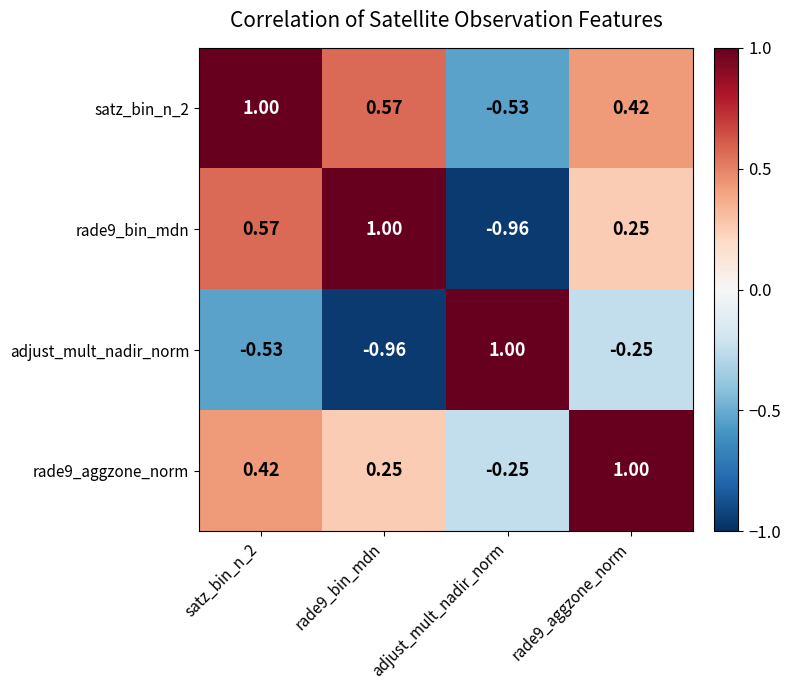

At which label does rade9_aggzone_norm reach its minimum?

adjust_mult_nadir_norm